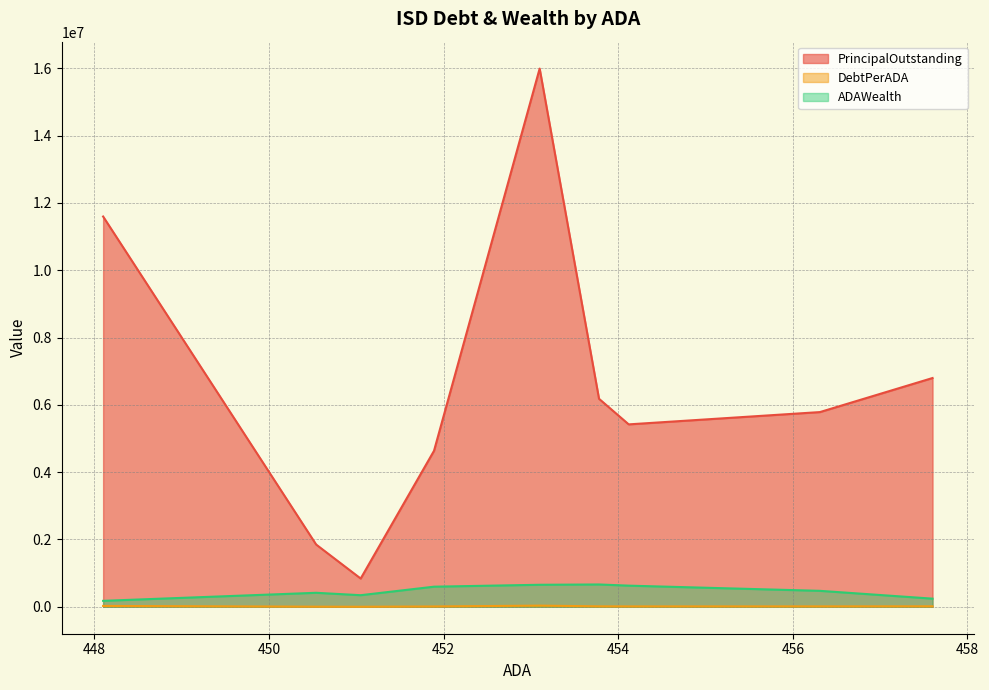

Reading left to right, list all the values displayed in this chart.

PrincipalOutstanding: 457.6=6797000.0	456.31=5785000.0	454.12=5420000.0	453.78=6180000.0	453.1=15990000.0	451.89=4635000.0	451.05=840000.0	450.54=1850000.0	448.1=11595000.0
DebtPerADA: 457.6=14853.6	456.31=12677.8	454.12=11935.2	453.78=13618.9	453.1=35290.2	451.89=10256.9	451.05=1862.3	450.54=4106.2	448.1=25875.9
ADAWealth: 457.6=242443.0	456.31=474592.8	454.12=628751.8	453.78=663738.7	453.1=654745.9	451.89=598011.2	451.05=344883.0	450.54=416470.5	448.1=177466.6